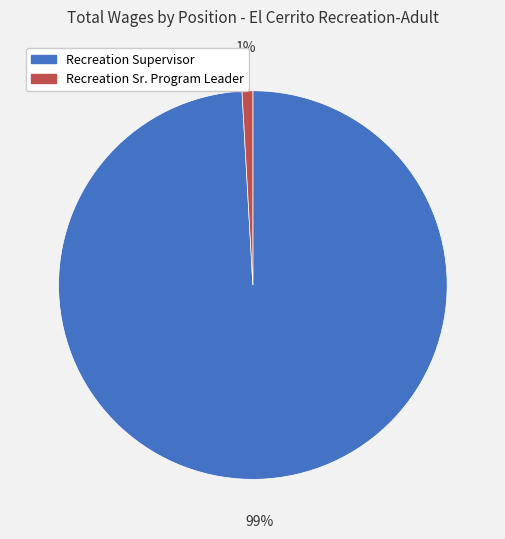

To the nearest percent, what portion does Recreation Supervisor represent?

99%